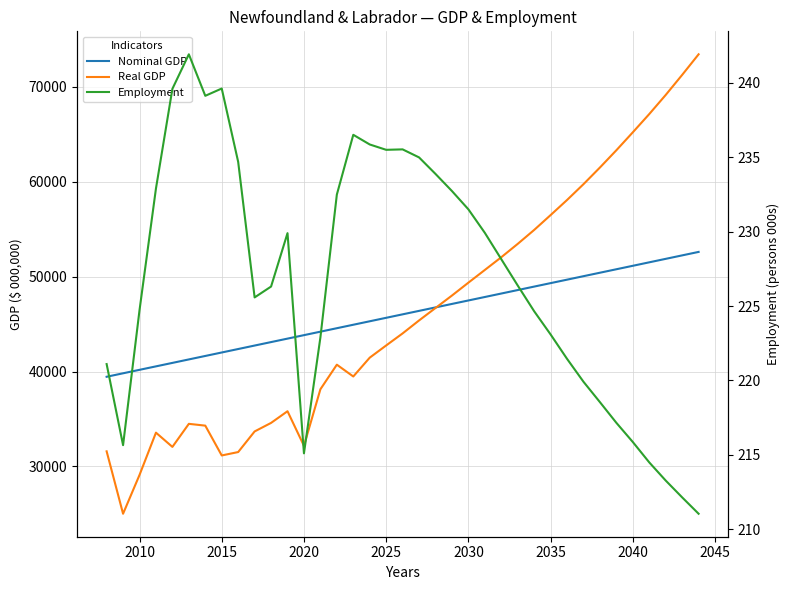

What is the difference between the maximum and second lowest values in the Employment series?

29.8